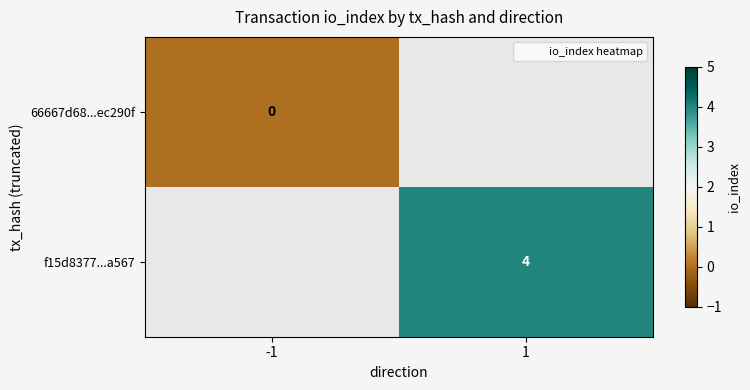

Between 1 and -1, which is larger?

-1